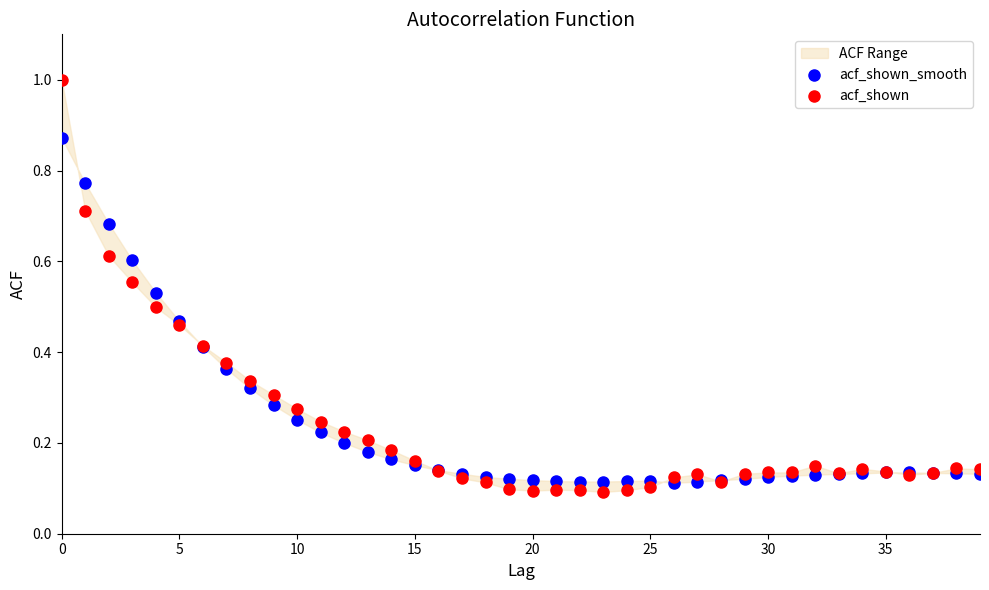

Which series has the largest Y range (max minus min)?

acf_shown